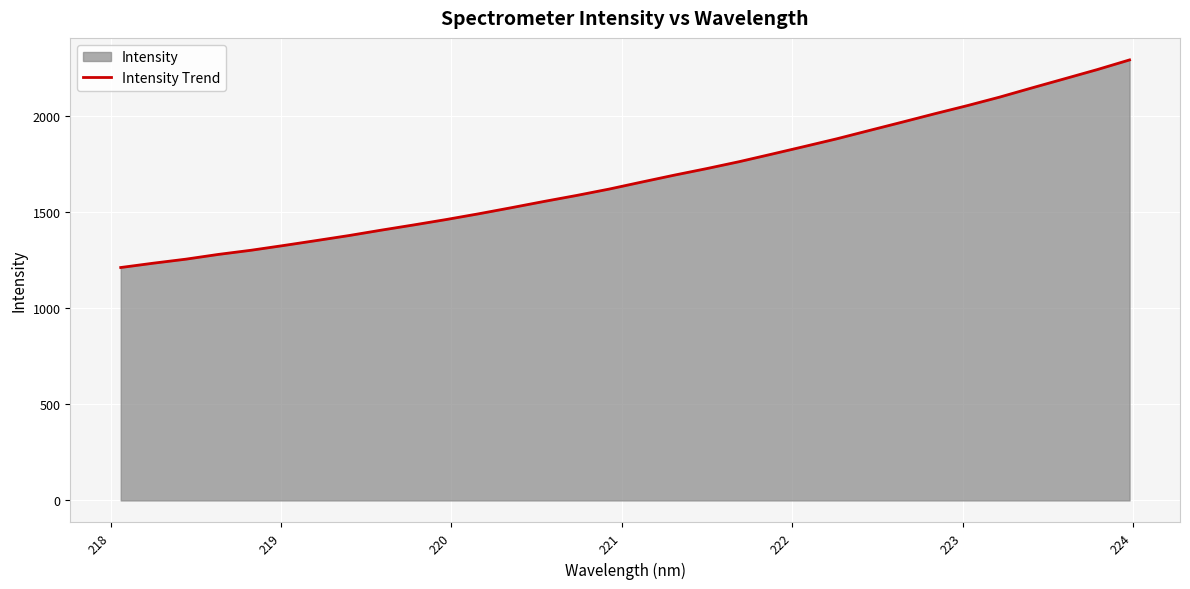

What is the greatest value displayed?

2293.9